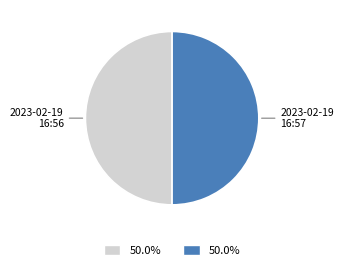

How many segments does this pie chart have?

2